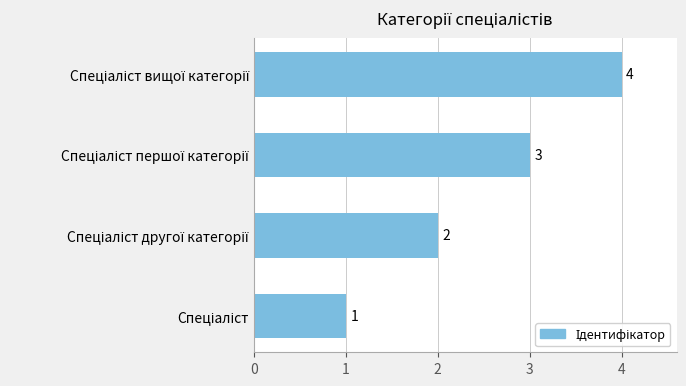

What is the sum of all values?

10